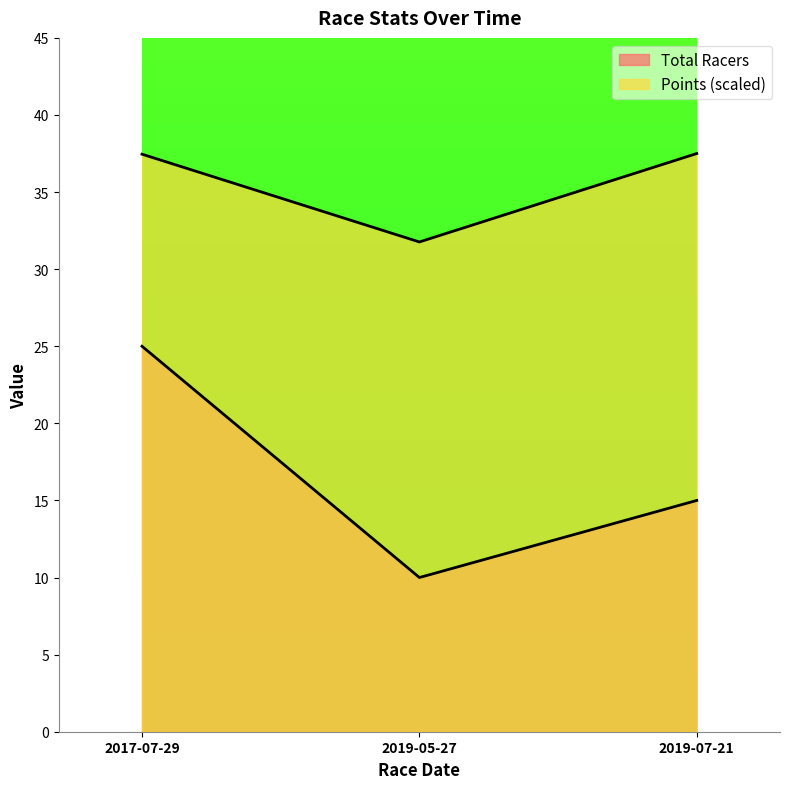

Which category has the highest value in the Total Racers series?

2017-07-29